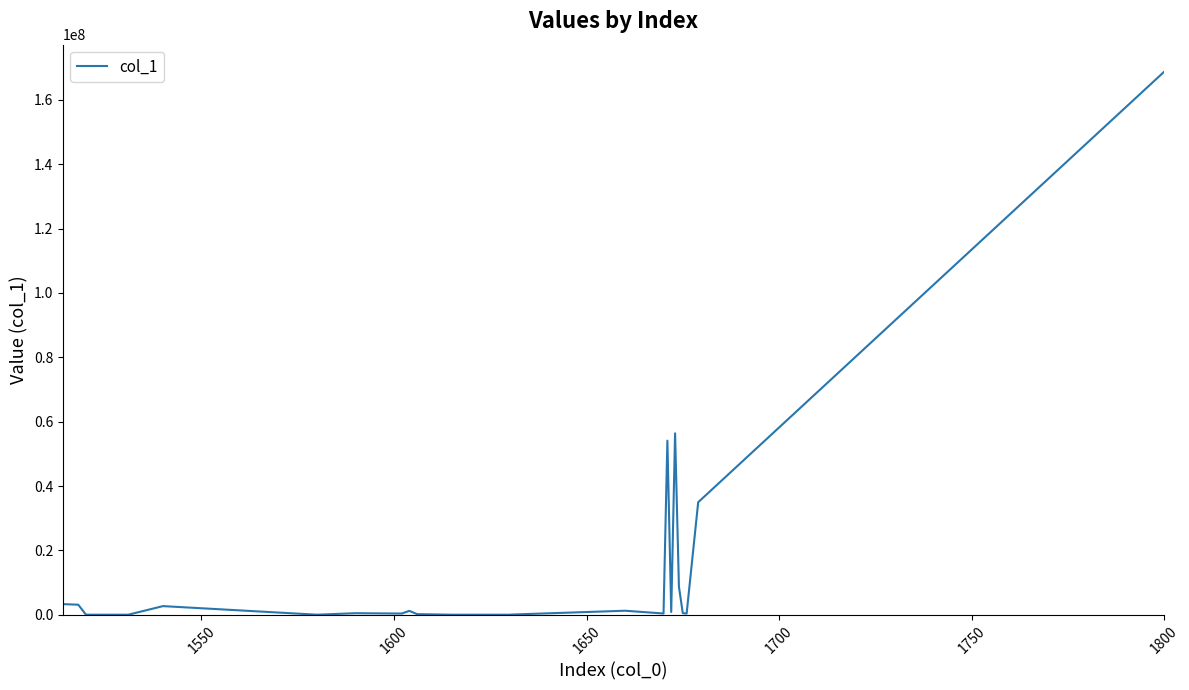

What is the difference between the maximum and minimum values?

168734843.6